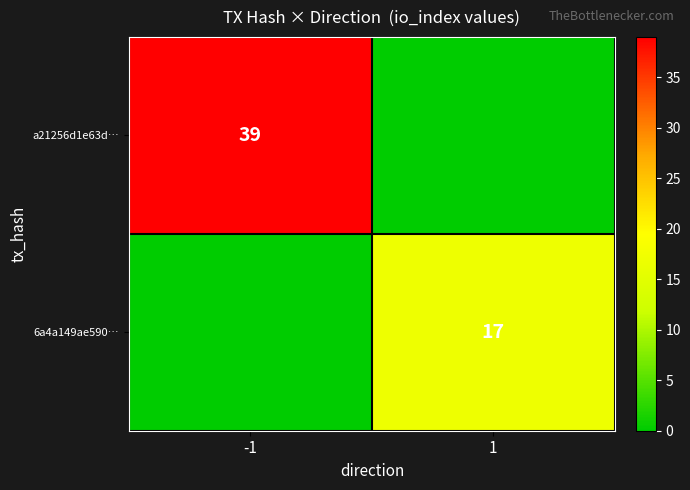

True or false: a21256d1e63d… has a value of 39 at -1.

True